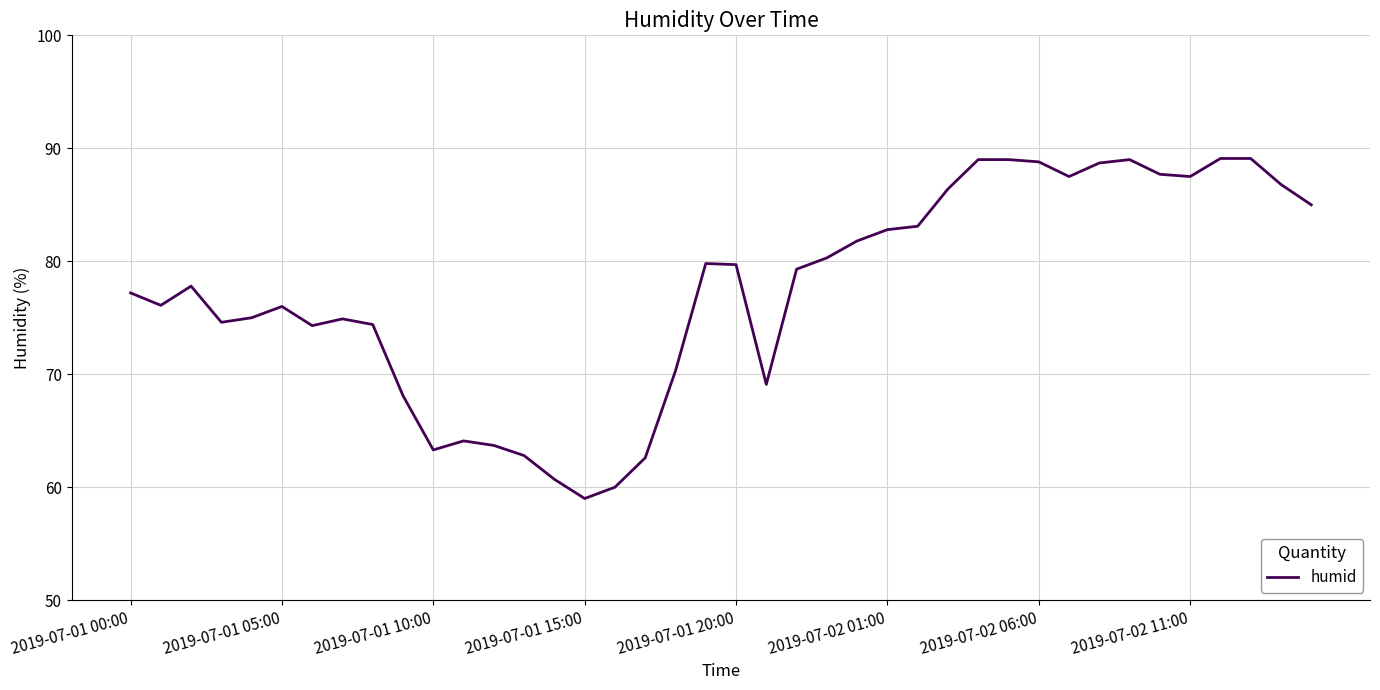

What is the maximum value shown in the chart?

89.1